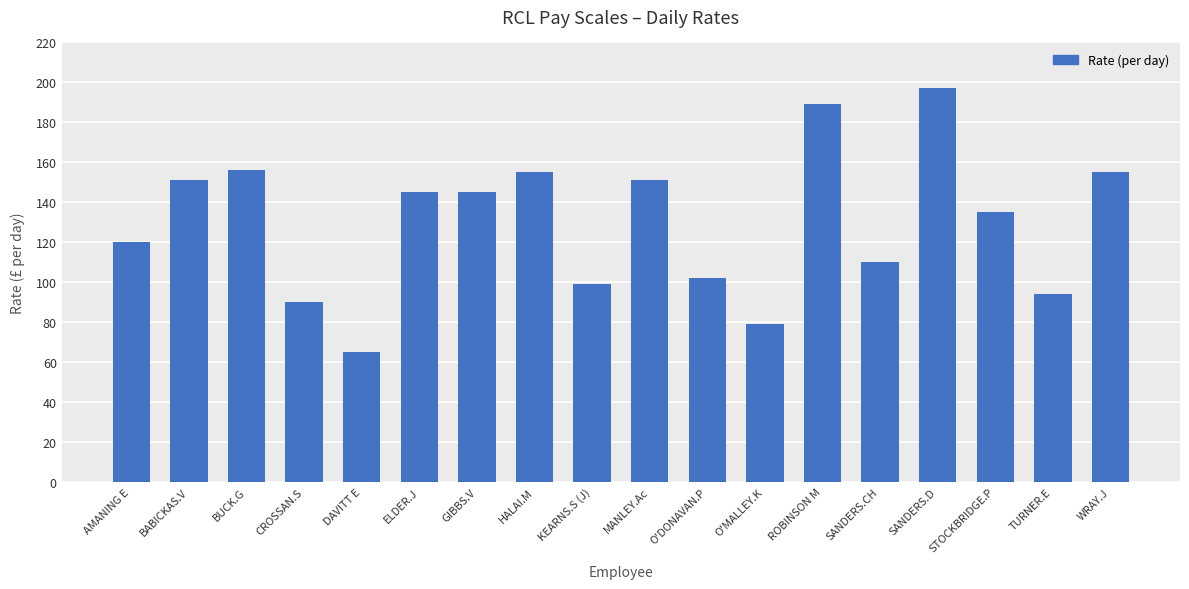

What is the difference between the maximum and minimum values?

132